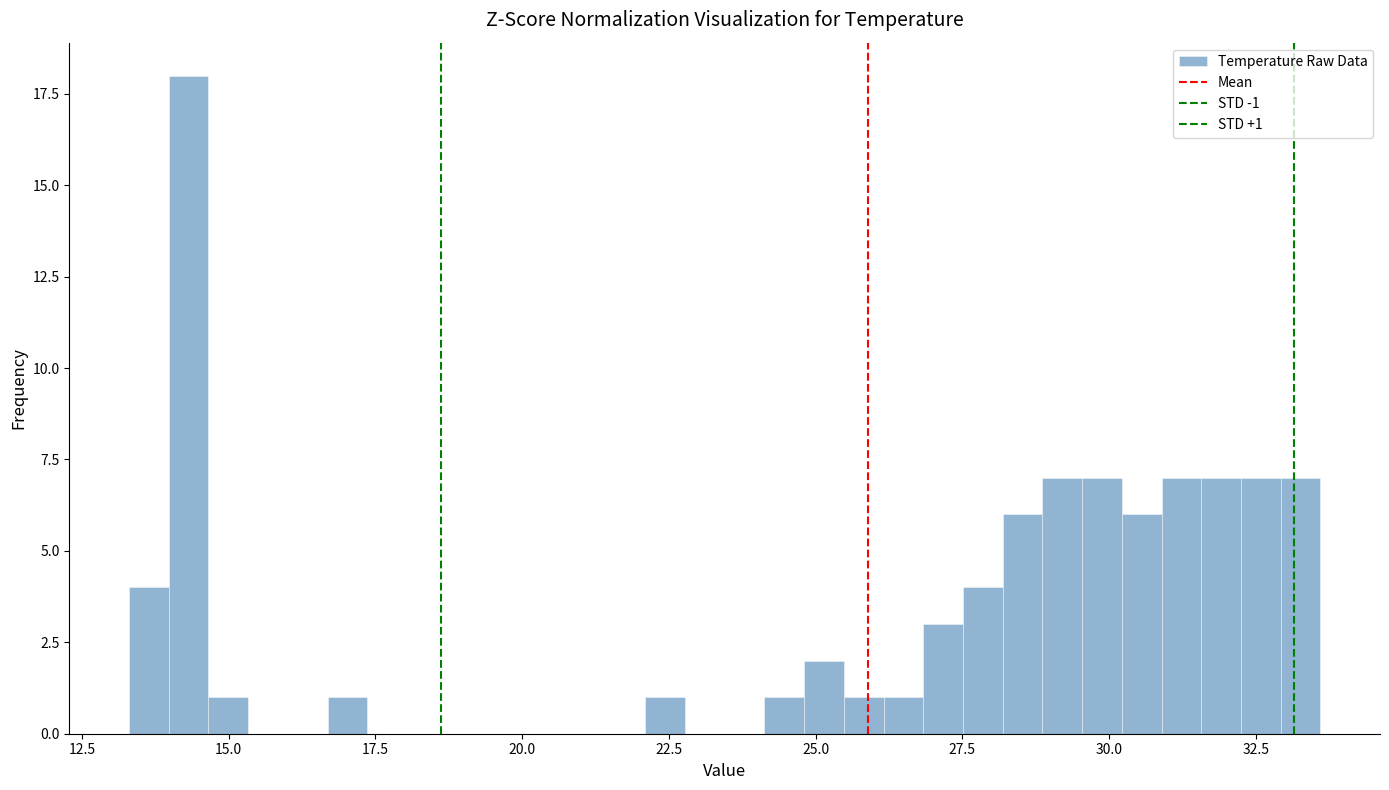

Read against the x-axis, roughly where is the centre of the tallest bar?

14.5